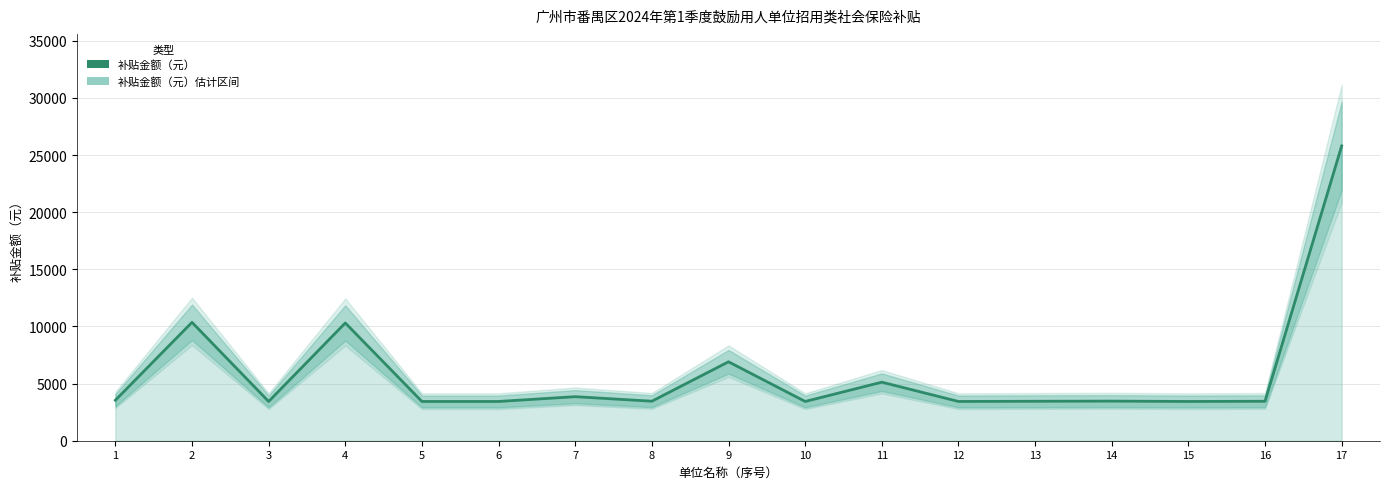

Reading left to right, extract all data points from this chart.

1=3543.3	2=10360.6	3=3435.1	4=10305.4	5=3435.1	6=3435.1	7=3855.0	8=3458.1	9=6907.1	10=3435.1	11=5124.0	12=3435.1	13=3453.5	14=3467.1	15=3435.1	16=3453.5	17=25796.9